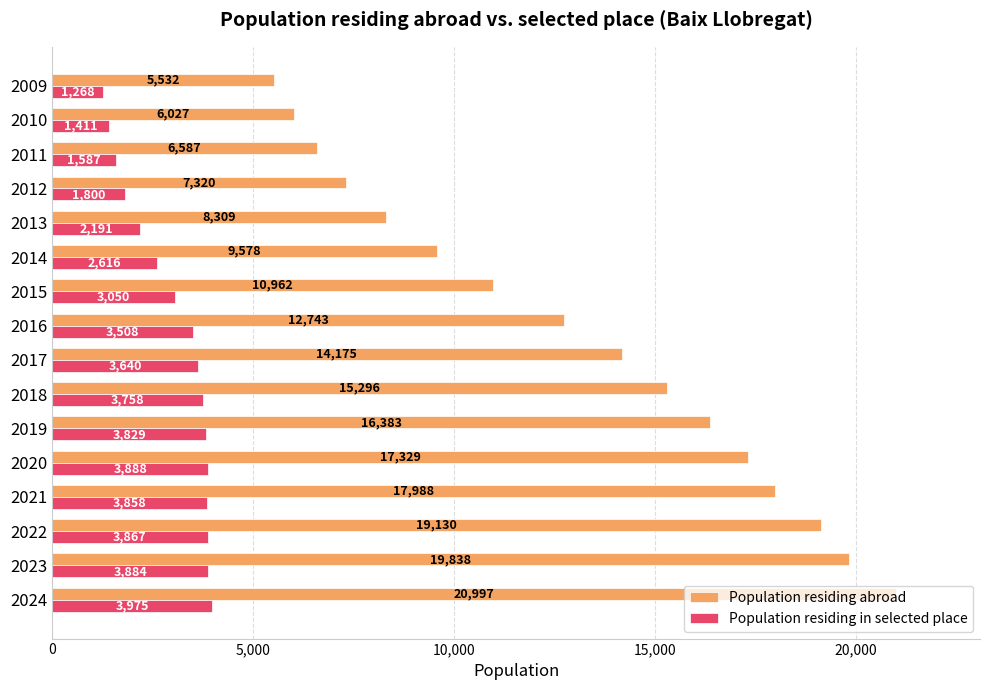

What is the difference between the maximum and minimum values in the Population residing in selected place series?

2707